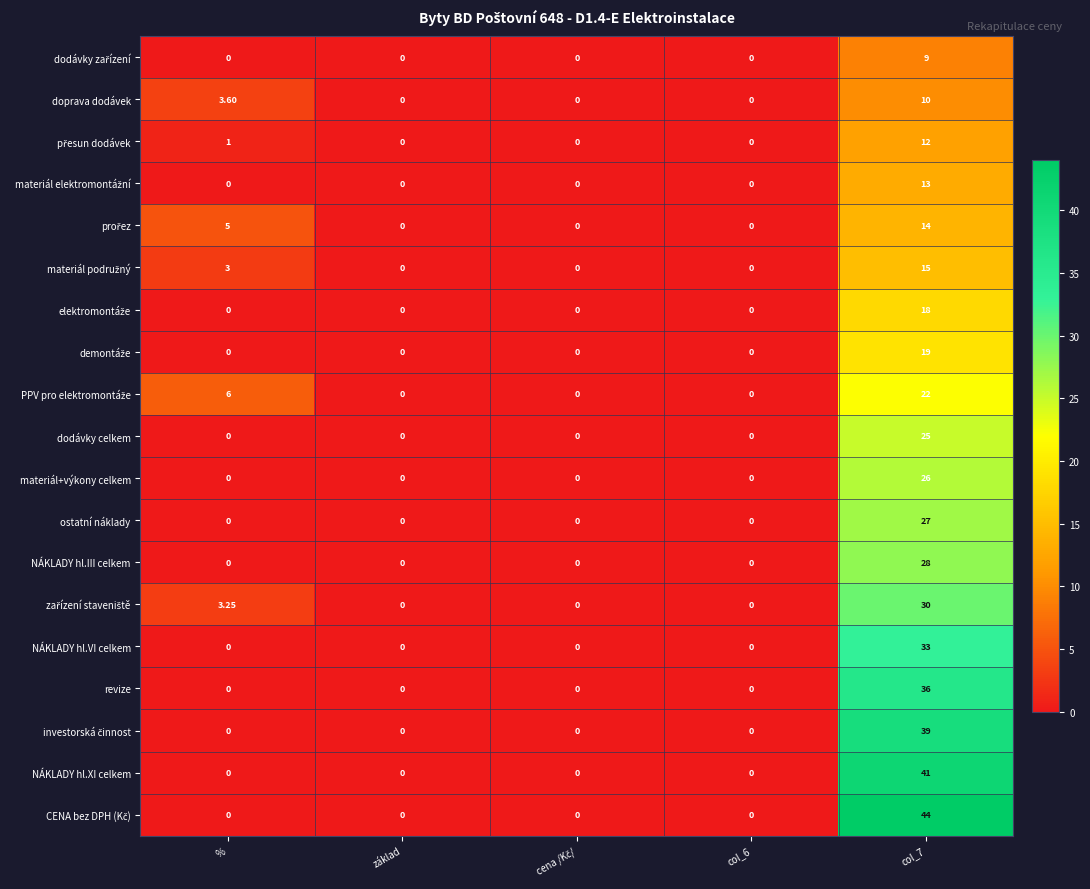

Which label corresponds to the largest value in the chart?

col_7